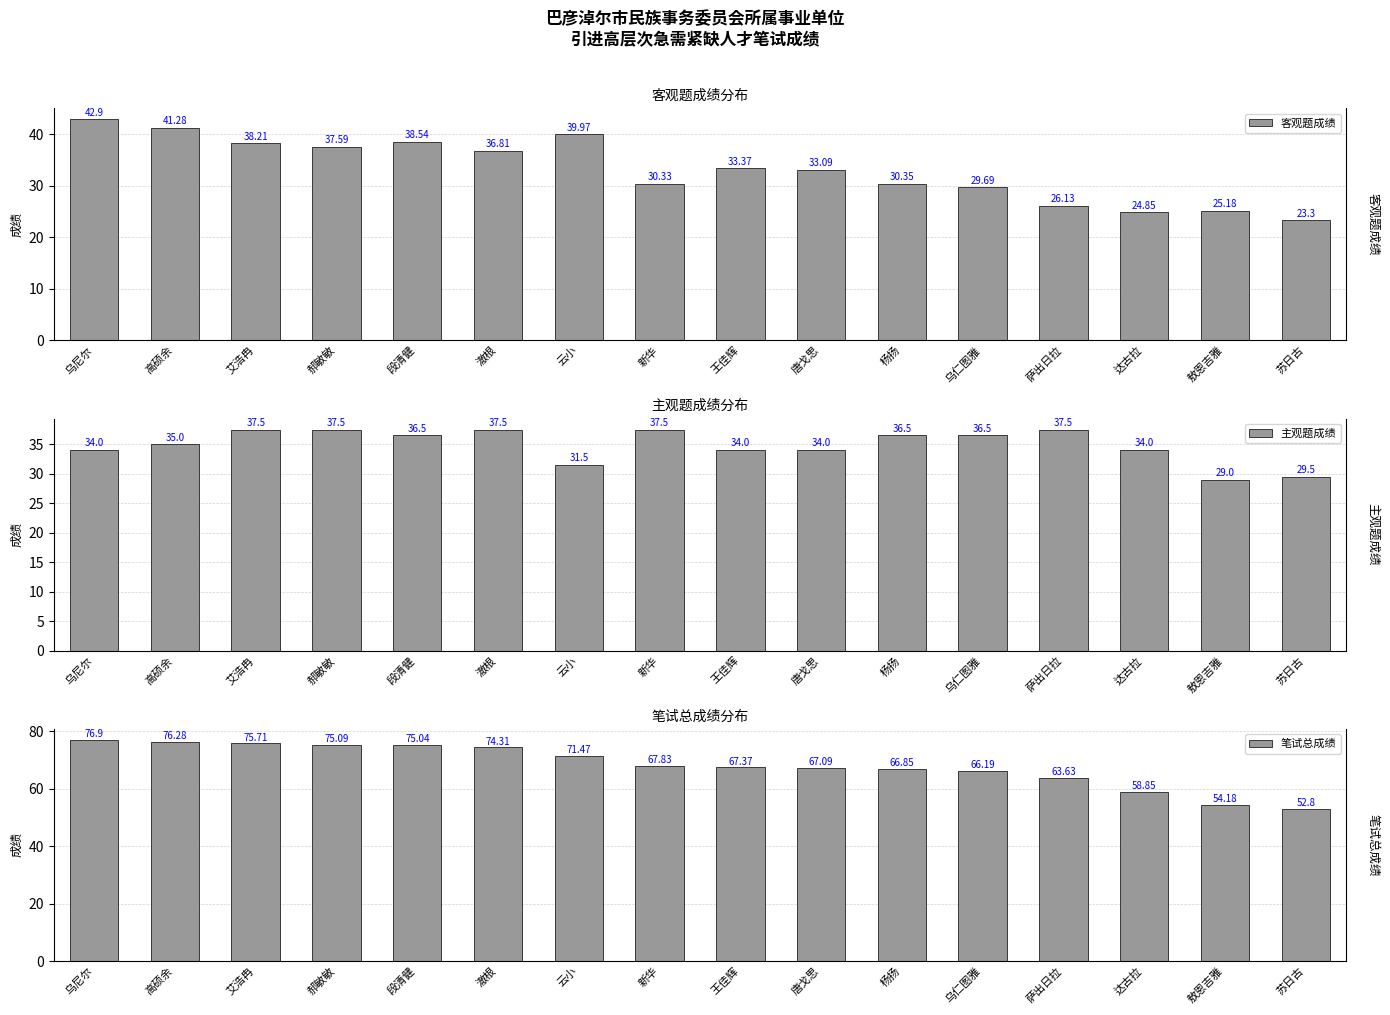

Rank the categories by 主观题成绩 value from lowest to highest.

敖恩吉雅, 苏日古, 云小, 乌尼尔, 王佳辉, 唐戈思, 达古拉, 高硕余, 段清健, 杨扬, 乌仁图雅, 艾浩冉, 郝敏敏, 澈根, 新华, 萨出日拉